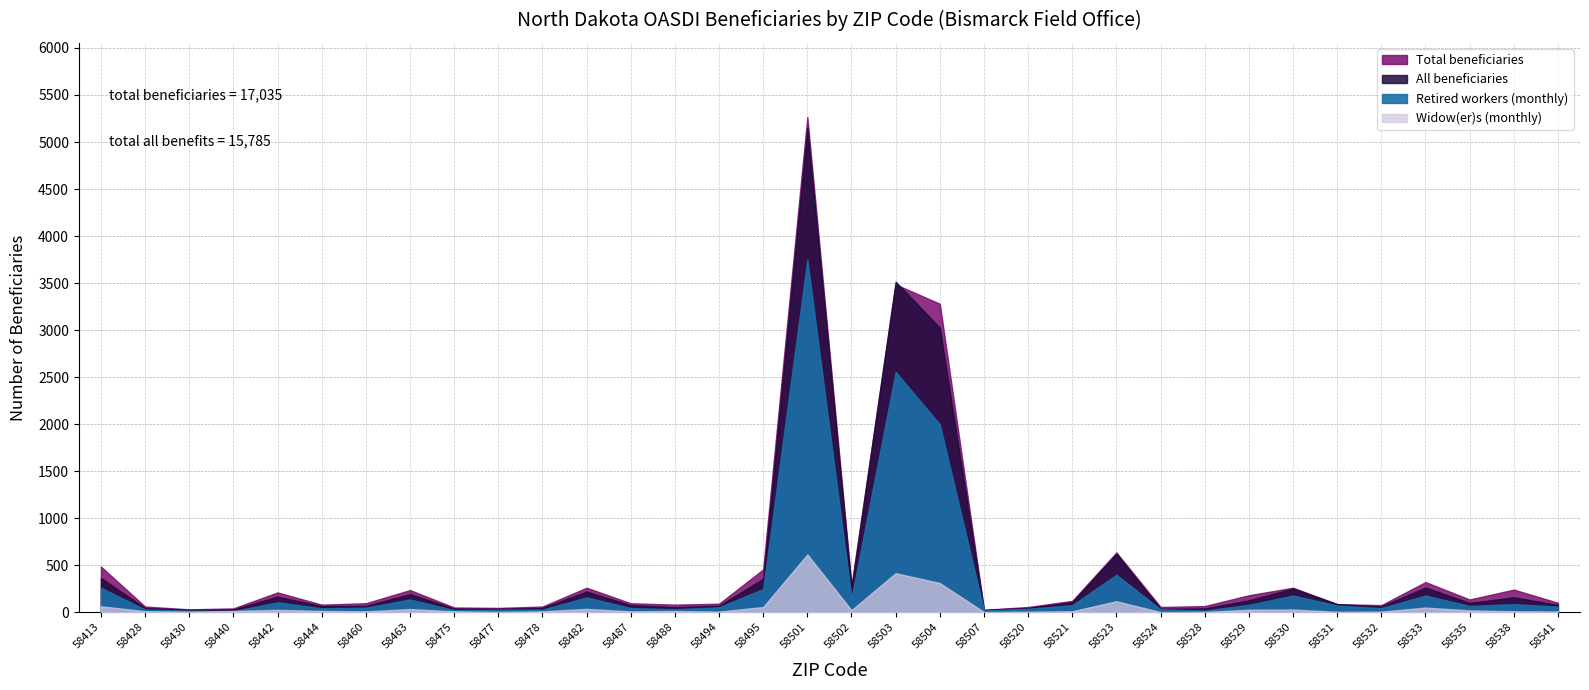

Which series has the largest total across all categories?

Total beneficiaries